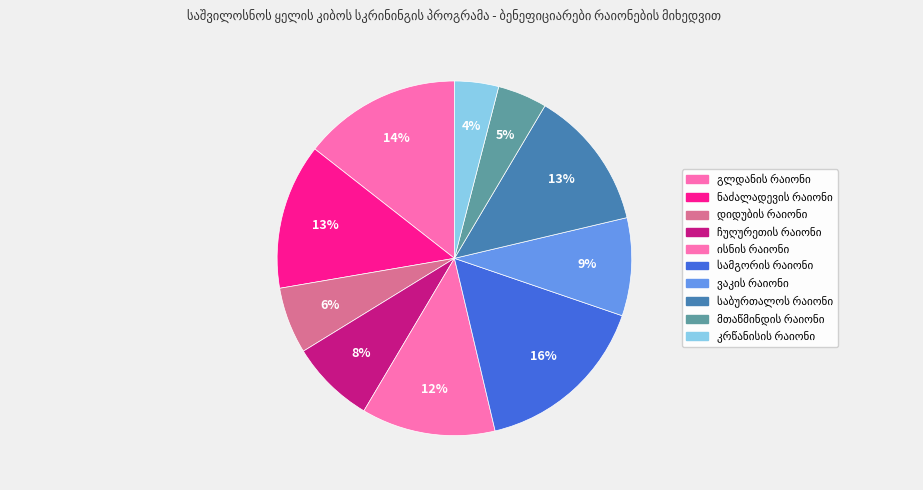

Is there any slice that represents more than half of the pie?

No